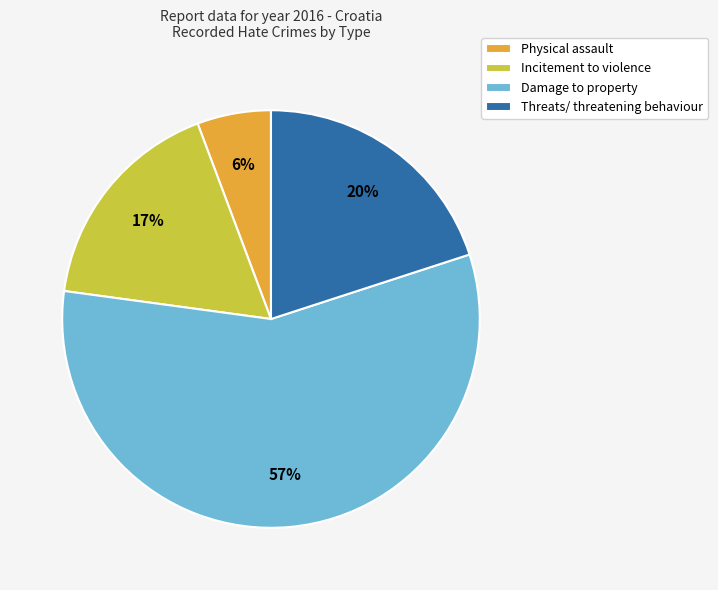

To the nearest percent, what is the combined percentage of Damage to property and Physical assault?

63%